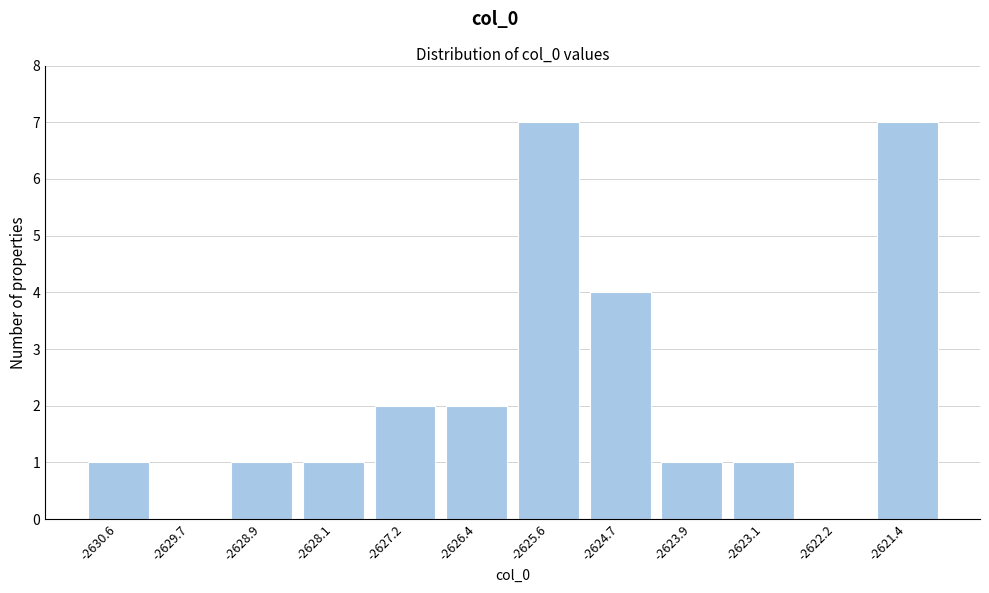

Reading left to right, extract all data points from this chart.

-2630.6=1	-2629.7=0	-2628.9=1	-2628.1=1	-2627.2=2	-2626.4=2	-2625.6=7	-2624.7=4	-2623.9=1	-2623.1=1	-2622.2=0	-2621.4=7